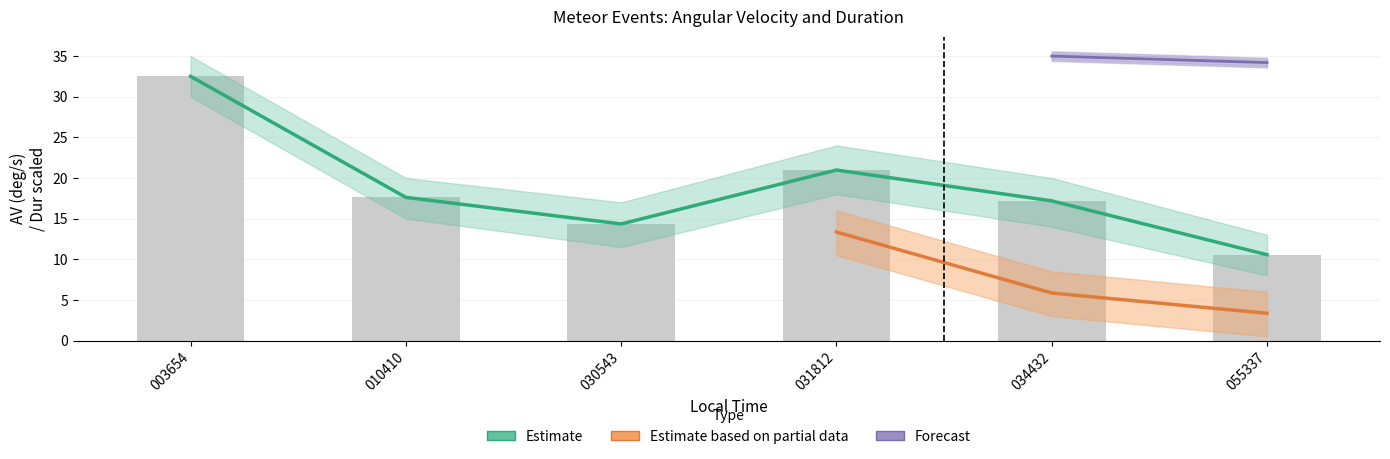

What is the difference between the AV(deg/s) values at 20170201_010410 and 20170201_031812?

3.4